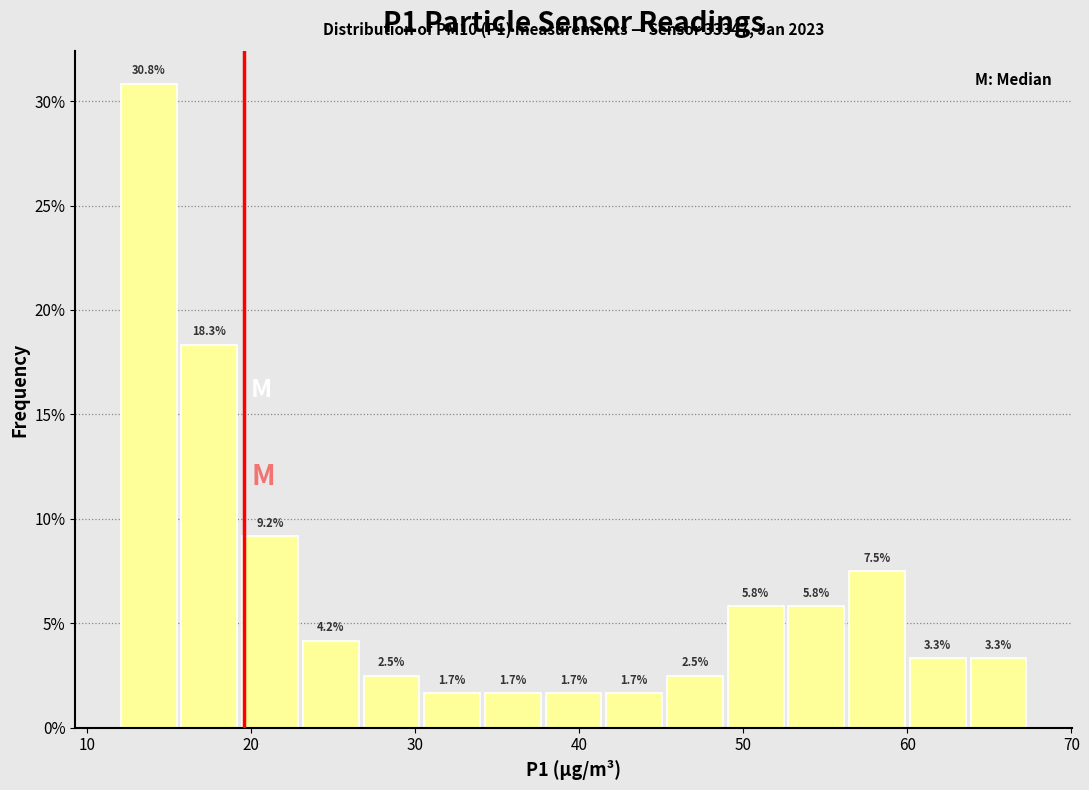

Read against the x-axis, roughly where is the centre of the tallest bar?

14